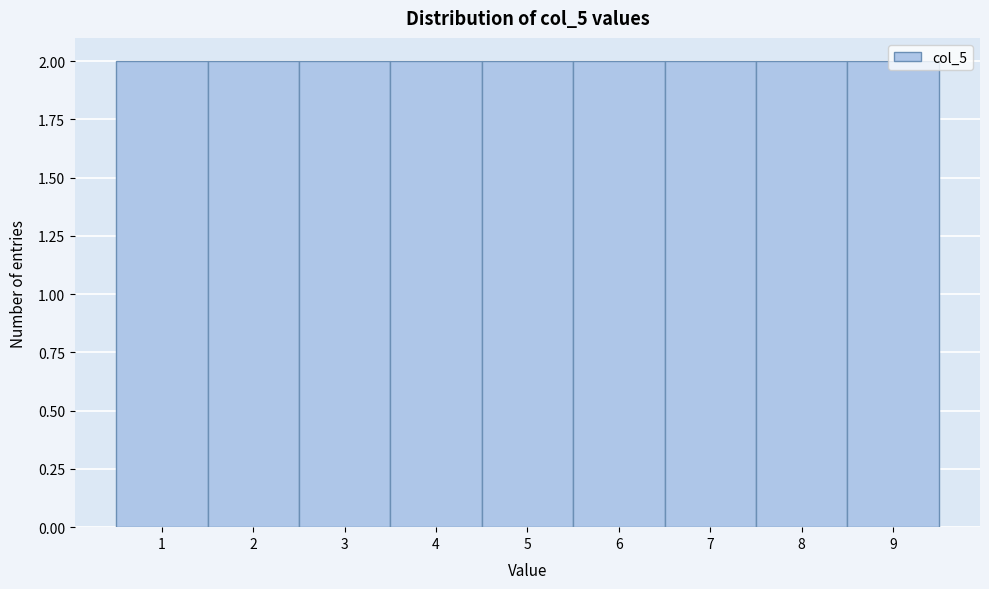

Reading left to right, list every bar in this chart as the range it spans on the x-axis followed by its height. The values are not printed on the chart, so give them approximately, as read against the axis.

0.5 to 1.5: 2
1.5 to 2.5: 2
2.5 to 3.5: 2
3.5 to 4.5: 2
4.5 to 5.5: 2
5.5 to 6.5: 2
6.5 to 7.5: 2
7.5 to 8.5: 2
8.5 to 9.5: 2